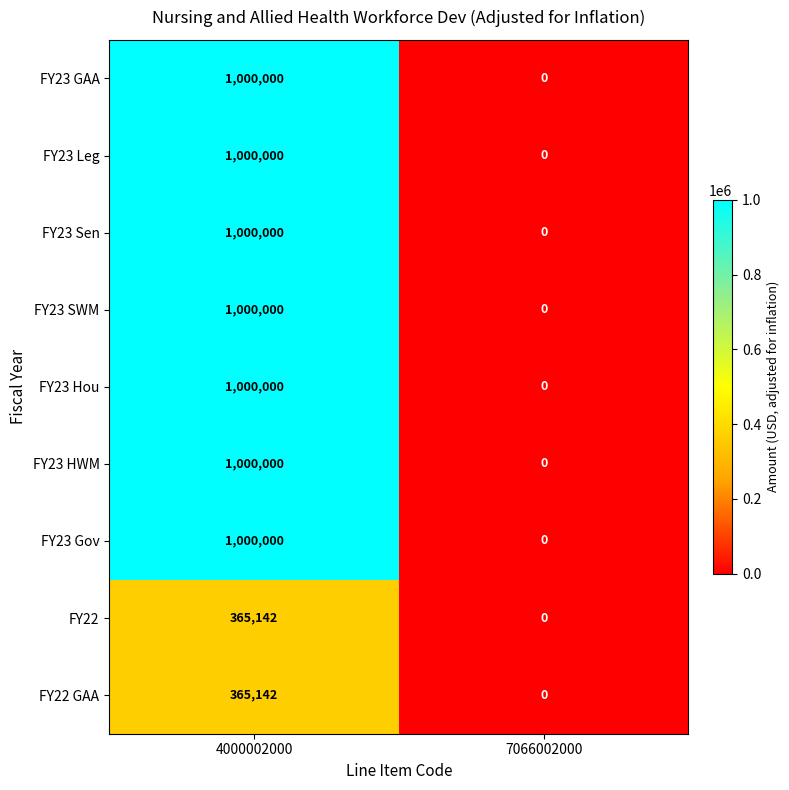

What is the sum of the FY23 Leg values at 7066002000 and 4000002000?

1000000